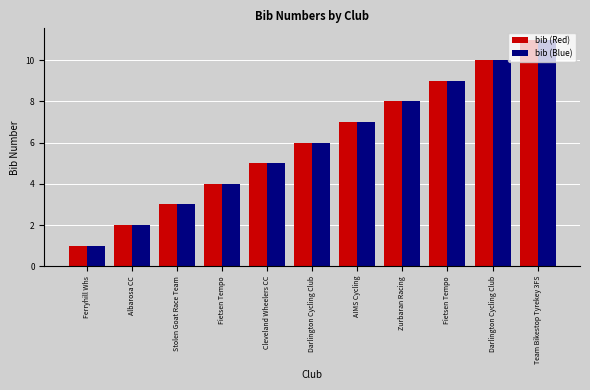

How many bars are there in each group?

2